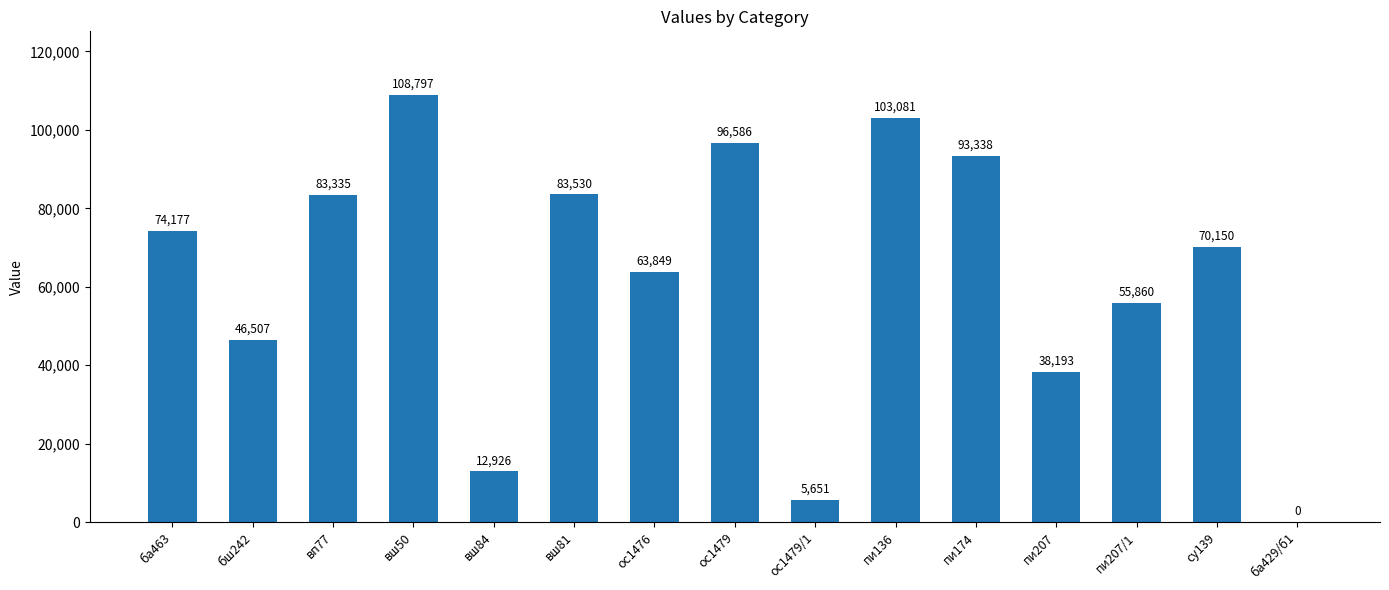

What is the average value?

62398.5